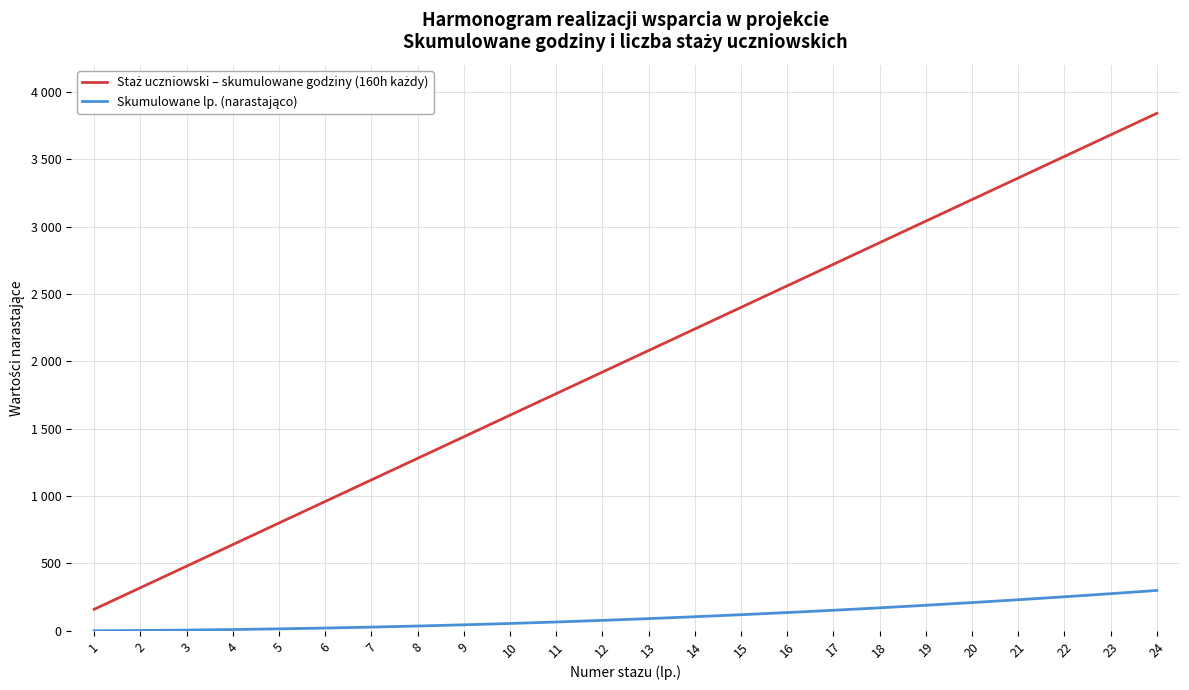

At how many categories does at least one series exceed 2437?

9